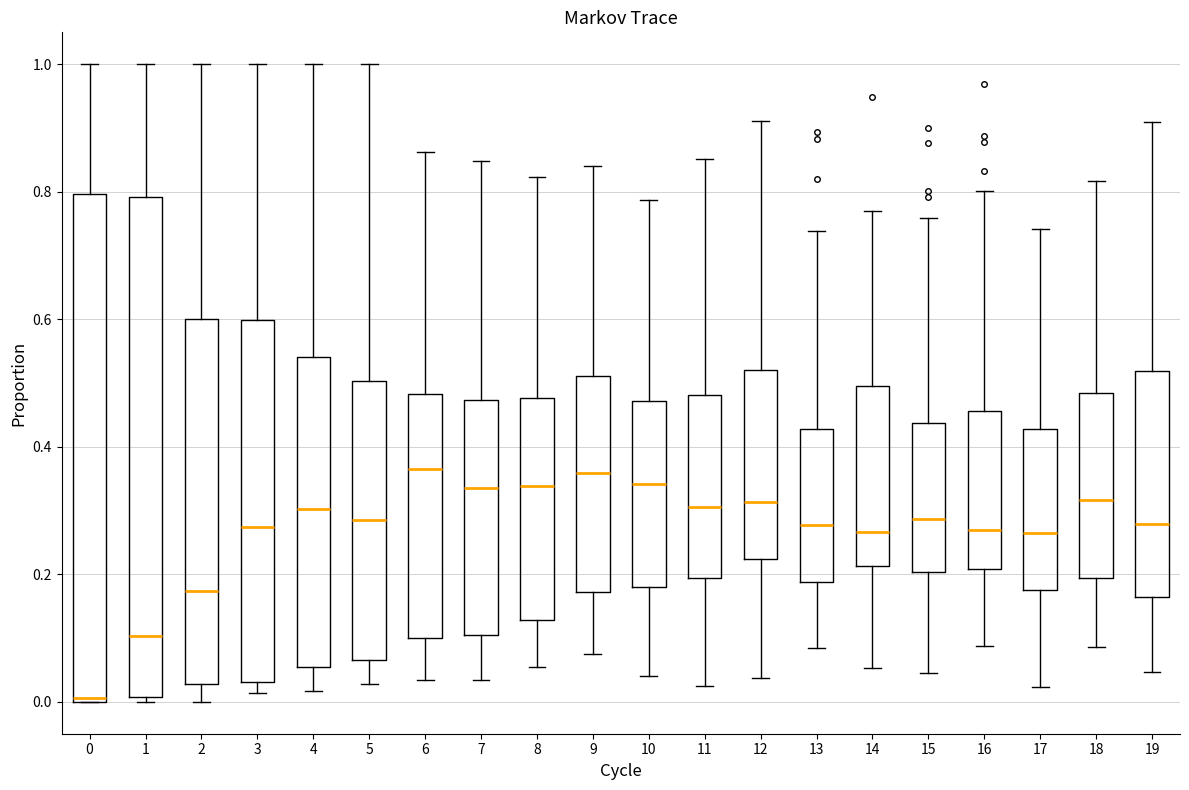

Reading left to right, transcribe this box plot: for each box, give where its median line is, the range the box spans, and where its two whiskers end, as read against the y-axis. The values are not printed on the chart, so give them approximately, as read against the axis.

0: median 0.00 (just above the box's lower edge), box 0.00 to 0.80, whiskers 0.00 to 1.00
1: median 0.10, box 0.00 to 0.80, whiskers 0.00 (just below the box's lower edge) to 1.00
2: median 0.18, box 0.02 to 0.60, whiskers 0.00 to 1.00
3: median 0.28, box 0.04 to 0.60, whiskers 0.02 to 1.00
4: median 0.30, box 0.06 to 0.54, whiskers 0.02 to 1.00
5: median 0.28, box 0.06 to 0.50, whiskers 0.02 to 1.00
6: median 0.36, box 0.10 to 0.48, whiskers 0.04 to 0.86
7: median 0.34, box 0.10 to 0.48, whiskers 0.04 to 0.84
8: median 0.34, box 0.12 to 0.48, whiskers 0.06 to 0.82
9: median 0.36, box 0.18 to 0.52, whiskers 0.08 to 0.84
10: median 0.34, box 0.18 to 0.48, whiskers 0.04 to 0.78
11: median 0.30, box 0.20 to 0.48, whiskers 0.02 to 0.86
12: median 0.32, box 0.22 to 0.52, whiskers 0.04 to 0.92
13: median 0.28, box 0.18 to 0.42, whiskers 0.08 to 0.74
14: median 0.26, box 0.22 to 0.50, whiskers 0.06 to 0.76
15: median 0.28, box 0.20 to 0.44, whiskers 0.04 to 0.76
16: median 0.28, box 0.20 to 0.46, whiskers 0.08 to 0.80
17: median 0.26, box 0.18 to 0.42, whiskers 0.02 to 0.74
18: median 0.32, box 0.20 to 0.48, whiskers 0.08 to 0.82
19: median 0.28, box 0.16 to 0.52, whiskers 0.04 to 0.90